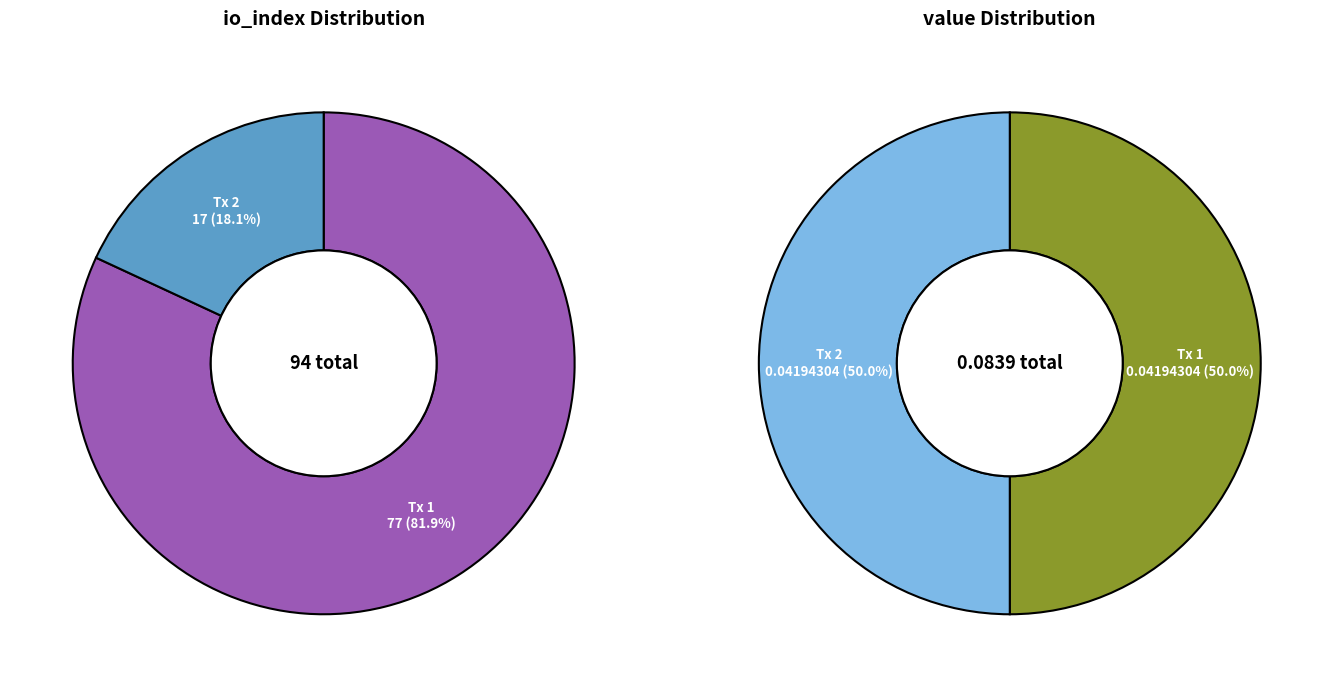

To the nearest percent, what portion does value represent?

50%